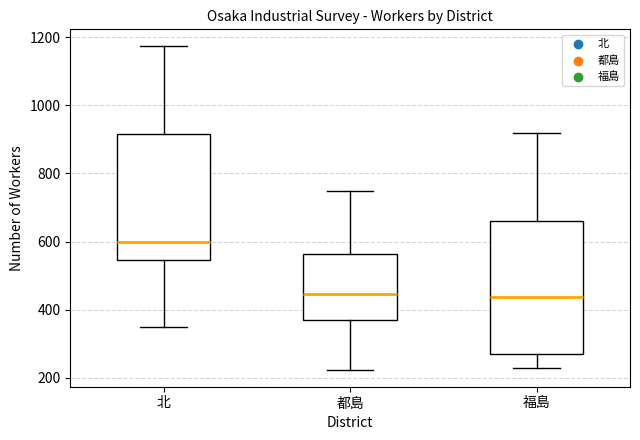

Where is the upper edge of the box for 北 on the y-axis? The values are not printed on the chart, so give them approximately, as read against the axis.

920